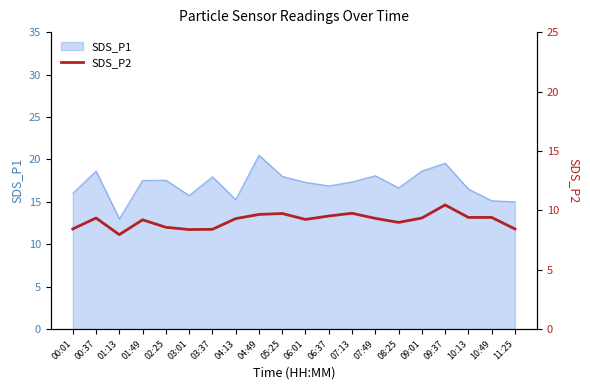

How many data points are above 9?

13